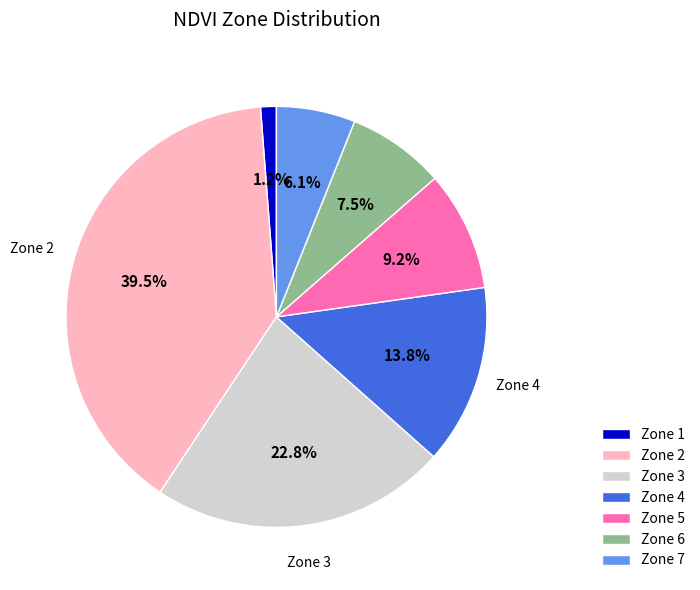

Between Zone 4 and Zone 7, which is larger?

Zone 4